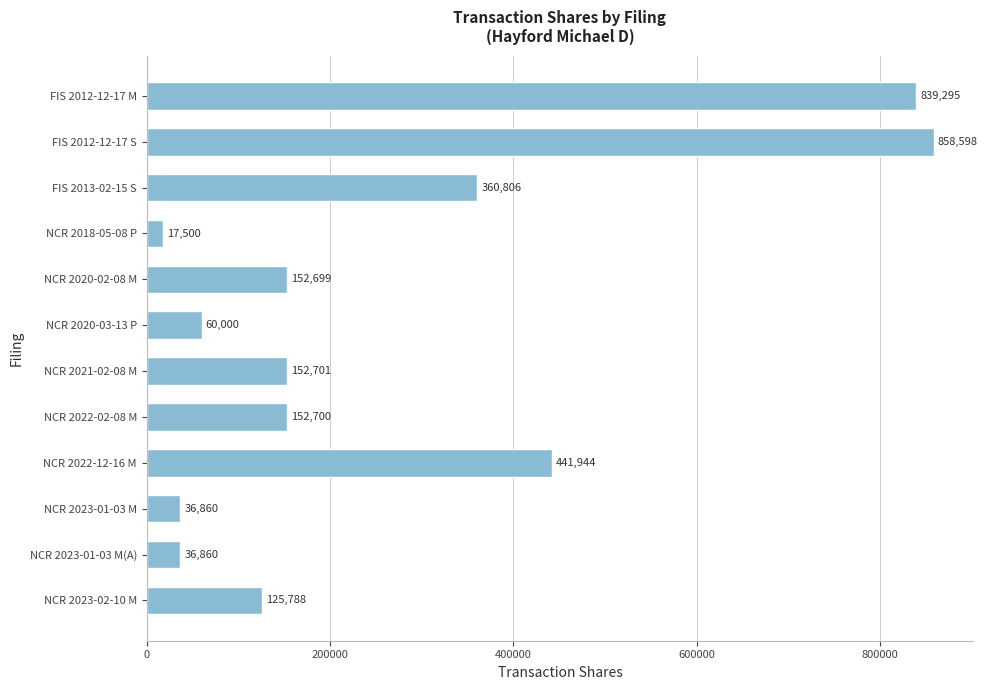

What is the difference between the maximum and minimum values?

841098